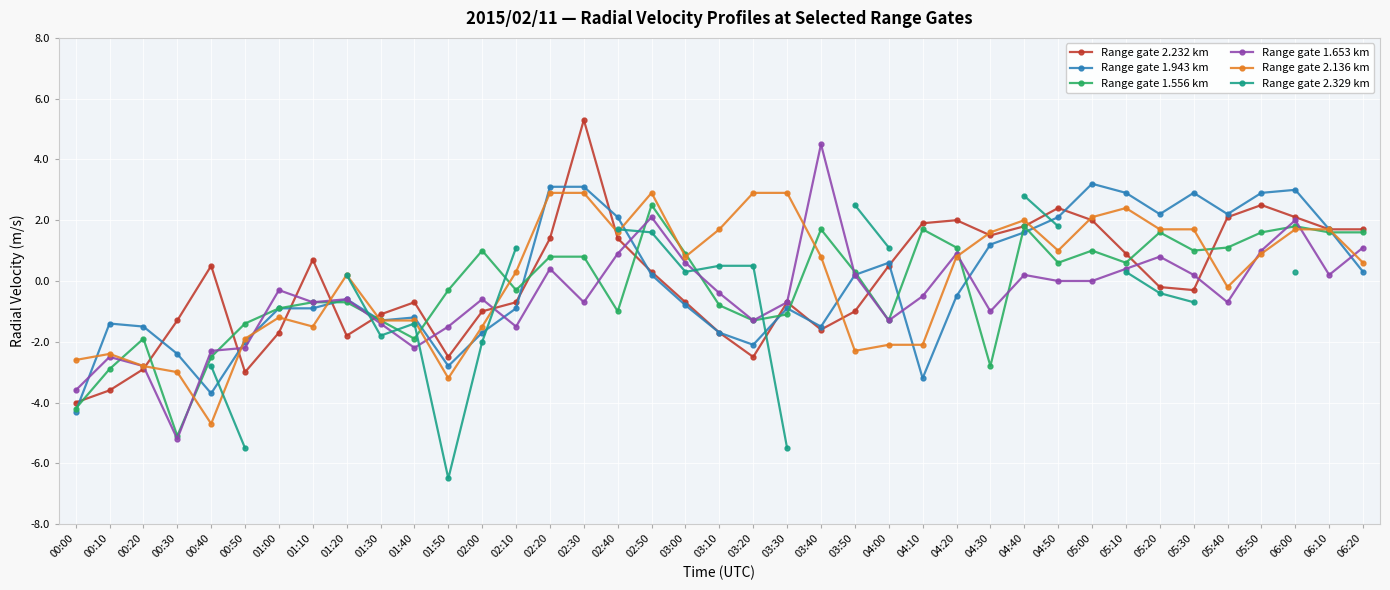

Rank the series at 05:30 from highest to lowest value.

Range gate 1.943 km, Range gate 2.136 km, Range gate 1.556 km, Range gate 1.653 km, Range gate 2.232 km, Range gate 2.329 km